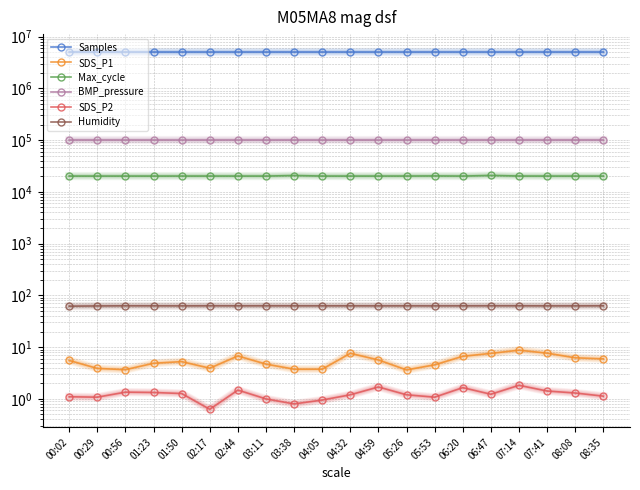

At which category is the sum across all series the highest?

00:02